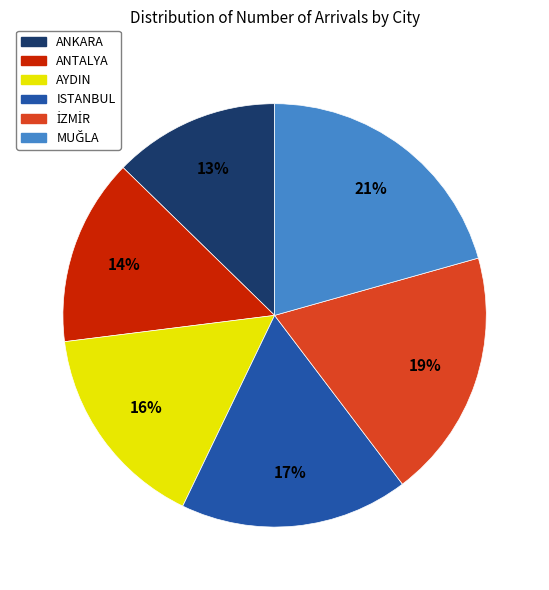

Is there any slice that represents more than half of the pie?

No